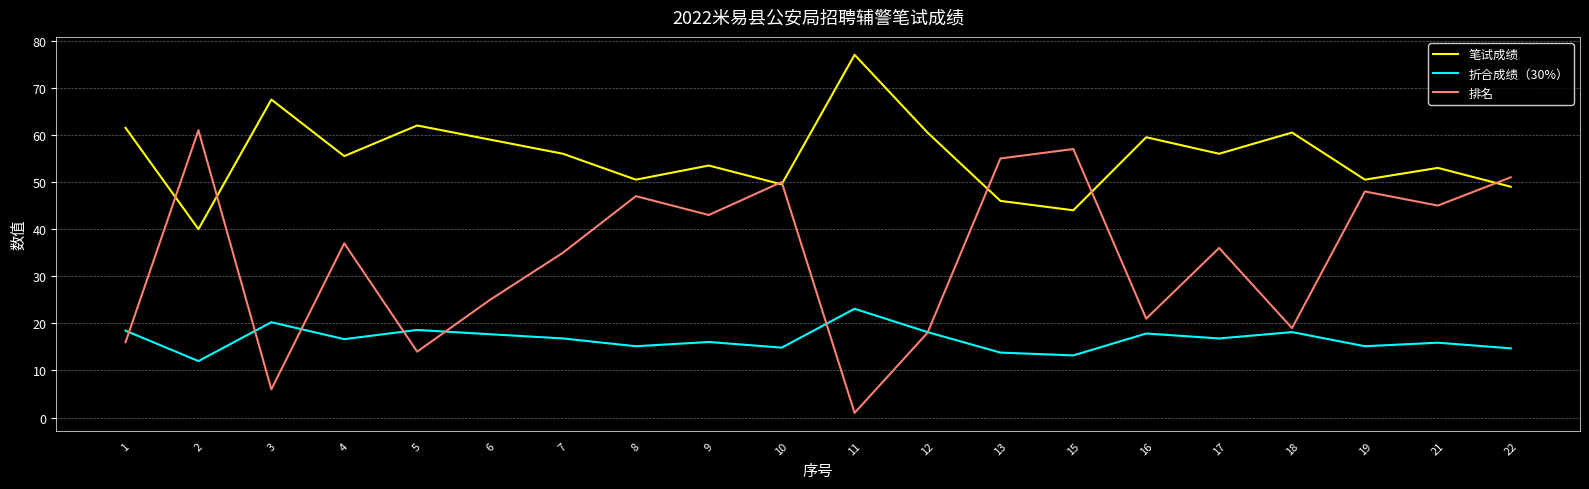

What is the lowest value of the 笔试成绩 series?

40.0